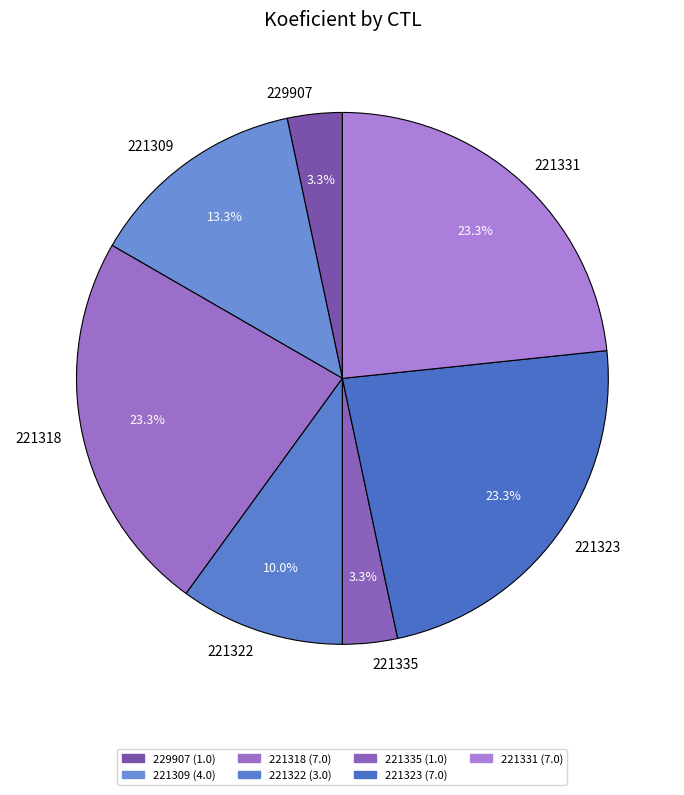

What is the ratio of the value at 221309 to the value at 221335?

4.0